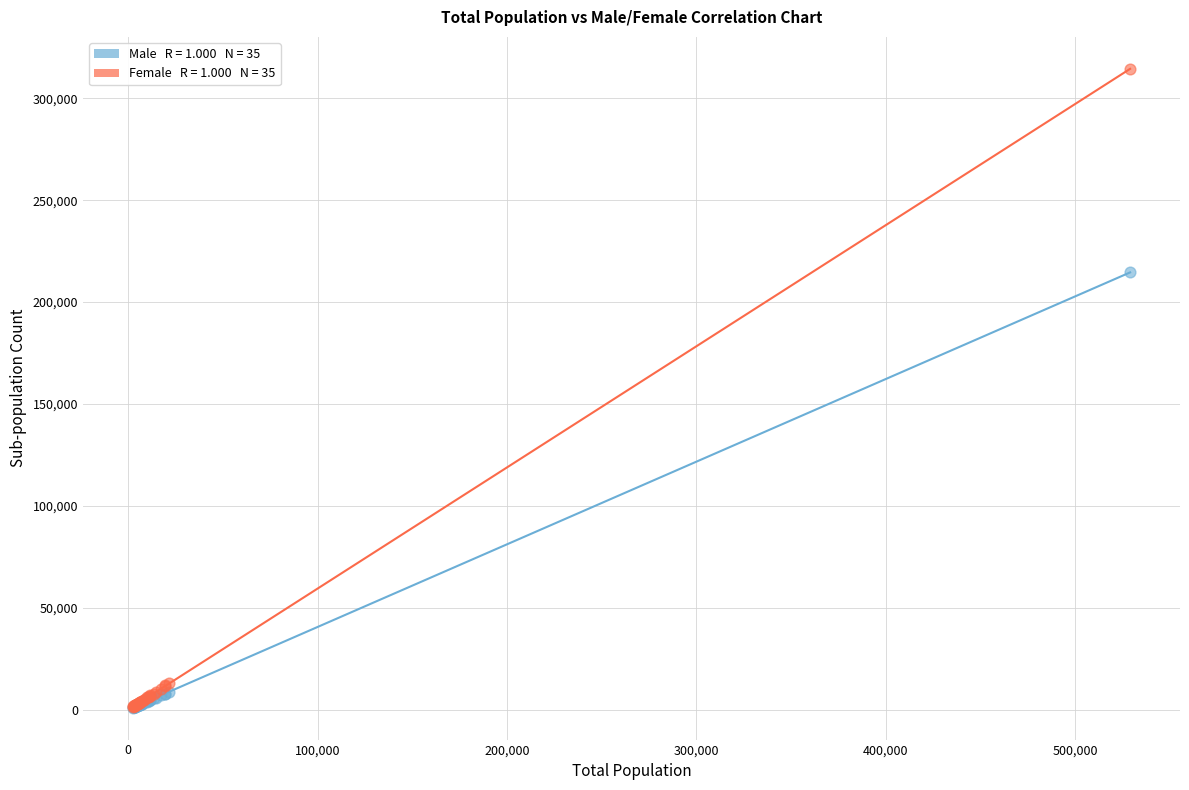

Across all series, what Y value is closest to 157709?

214563